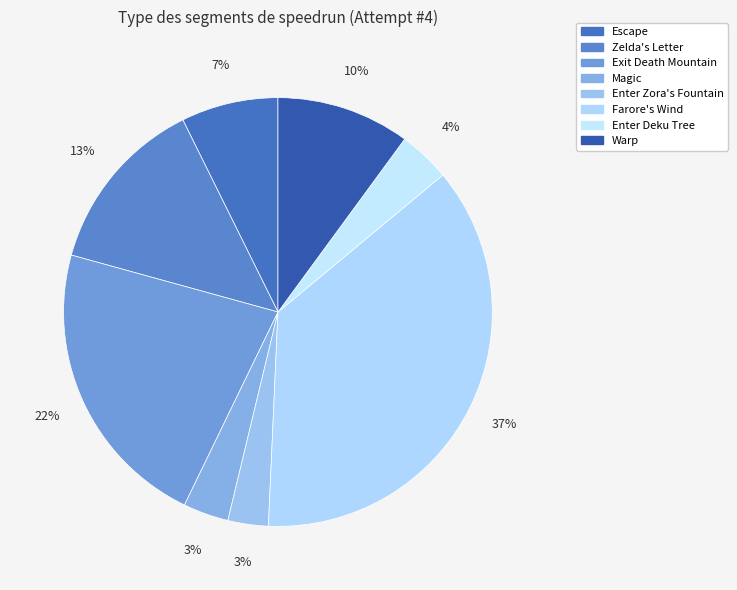

Does any single category account for the majority?

No